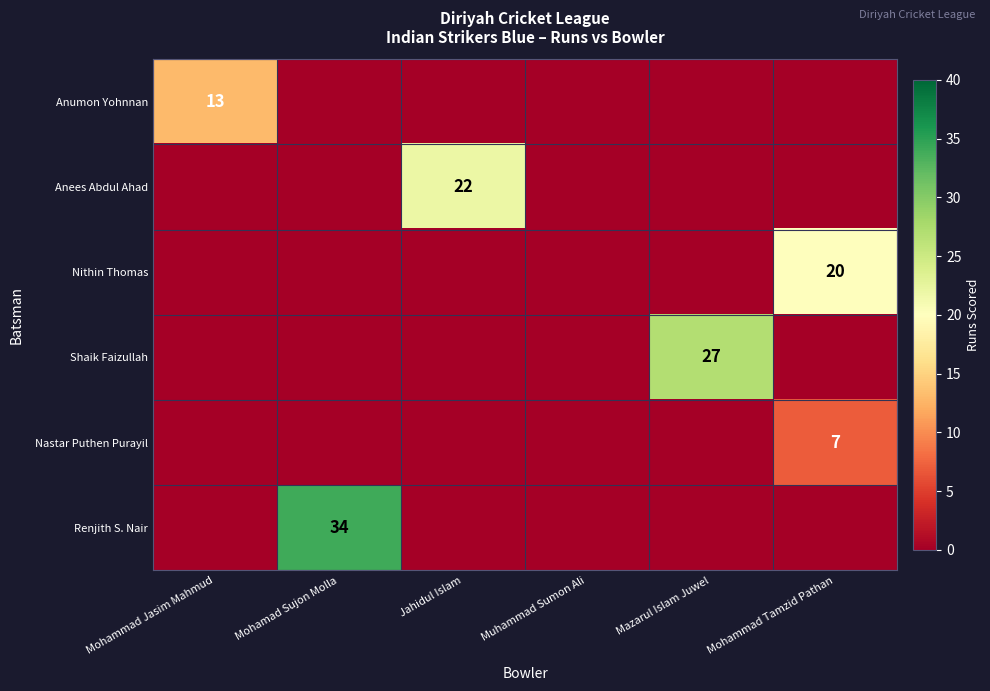

At which category is the sum across all series the highest?

Mohamad Sujon Molla